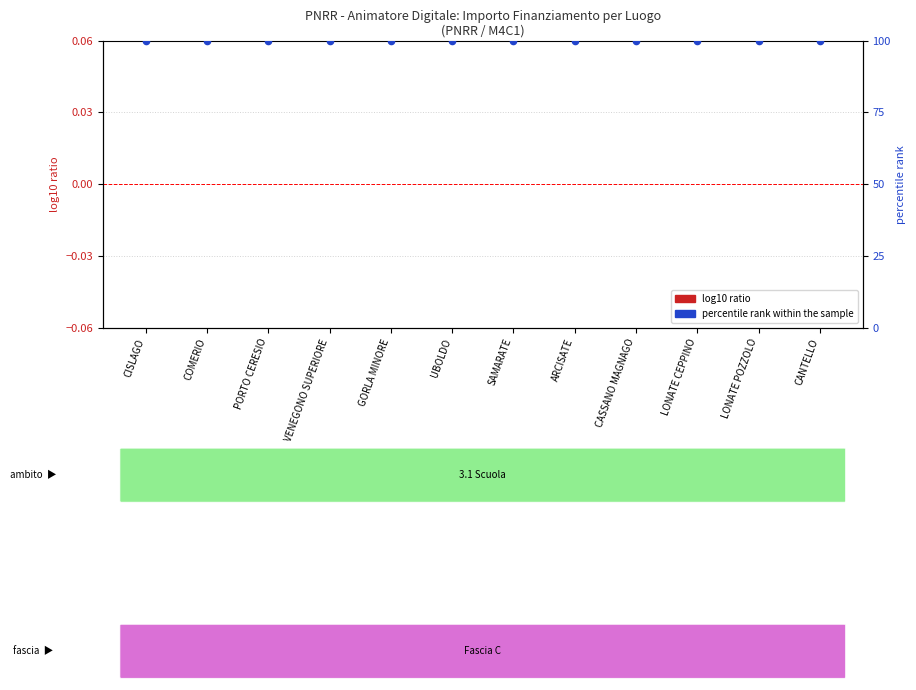

At how many categories does at least one series exceed 82?

12